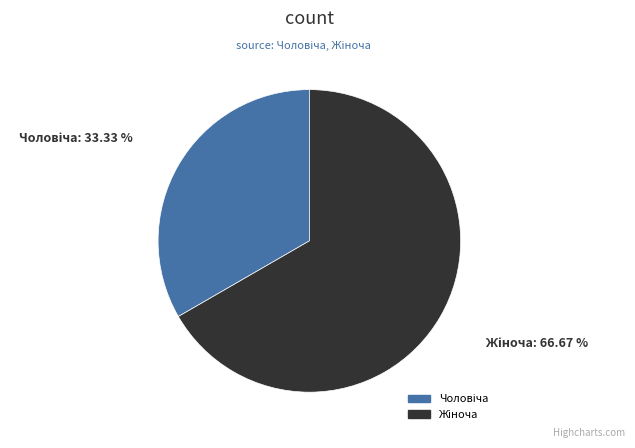

How many slices are in this pie chart?

2